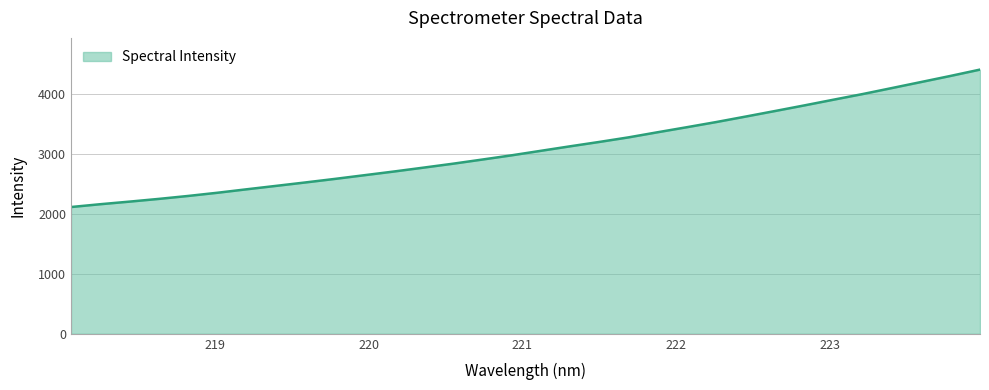

What is the average value?

3105.4